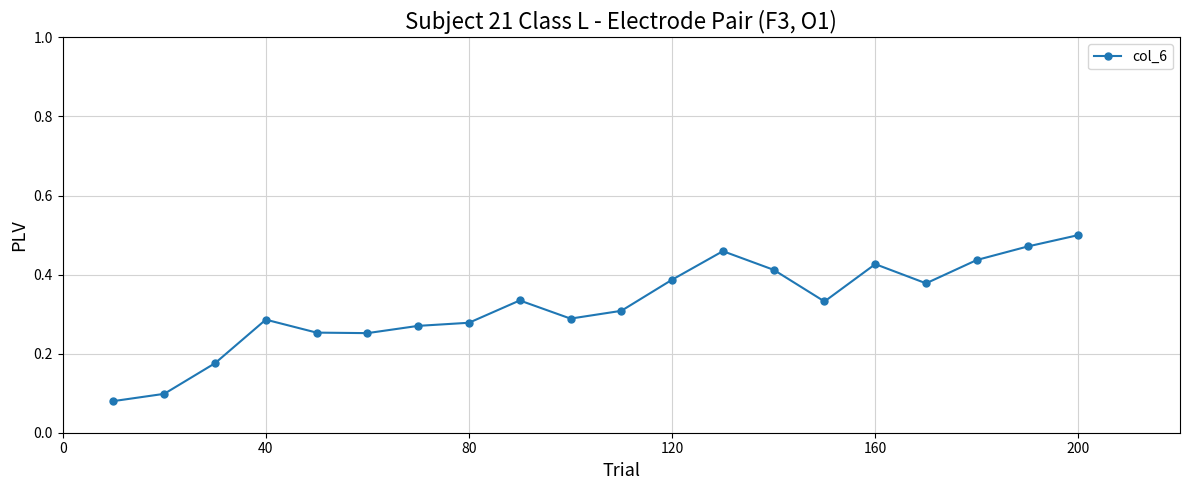

True or false: there are more than 1 points higher than both neighbors.

True